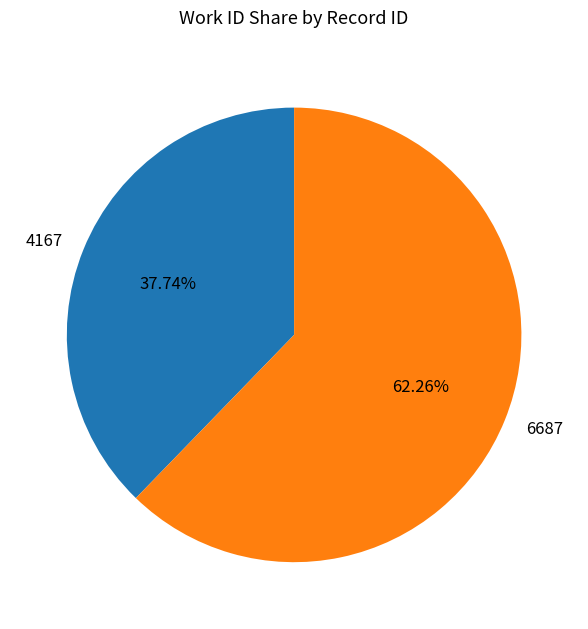

True or false: 6687 accounts for 72% of the total.

False